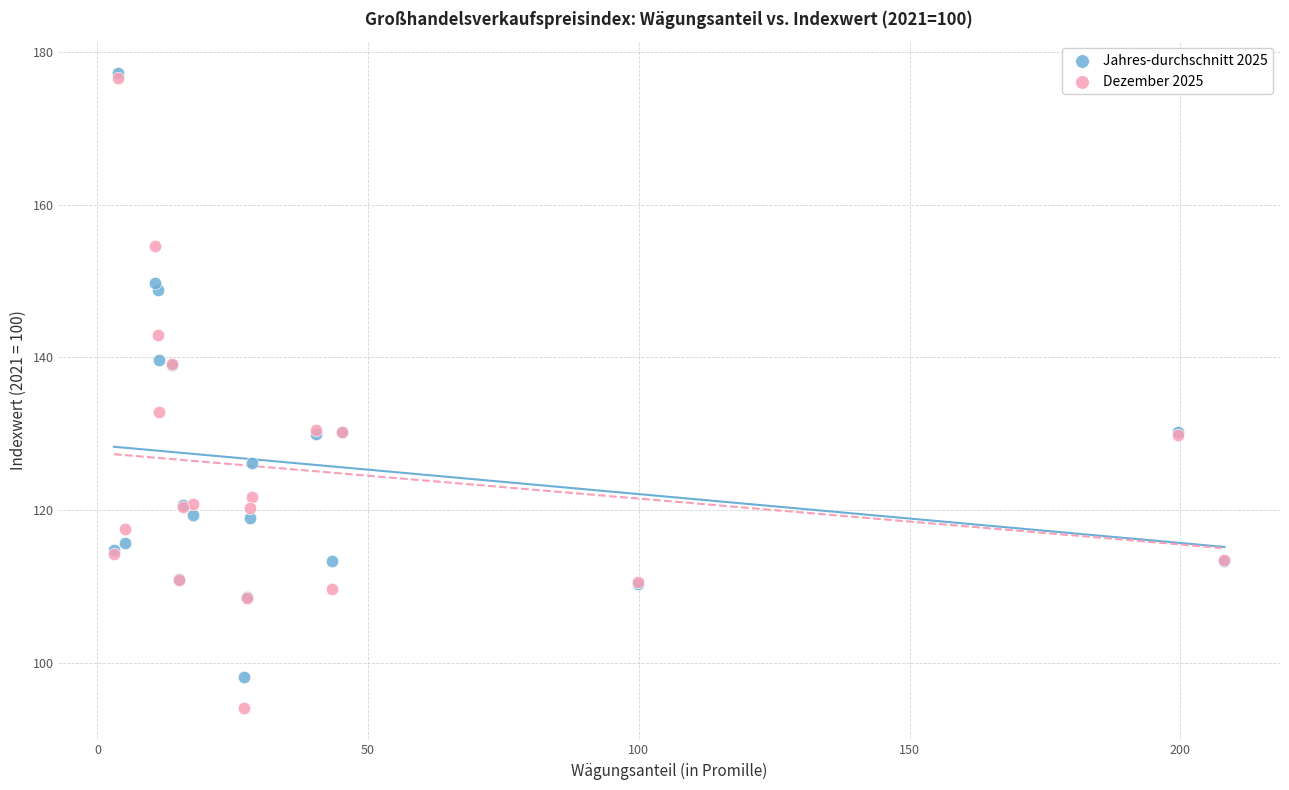

Across all series, what Y value is closest to 135?

132.9